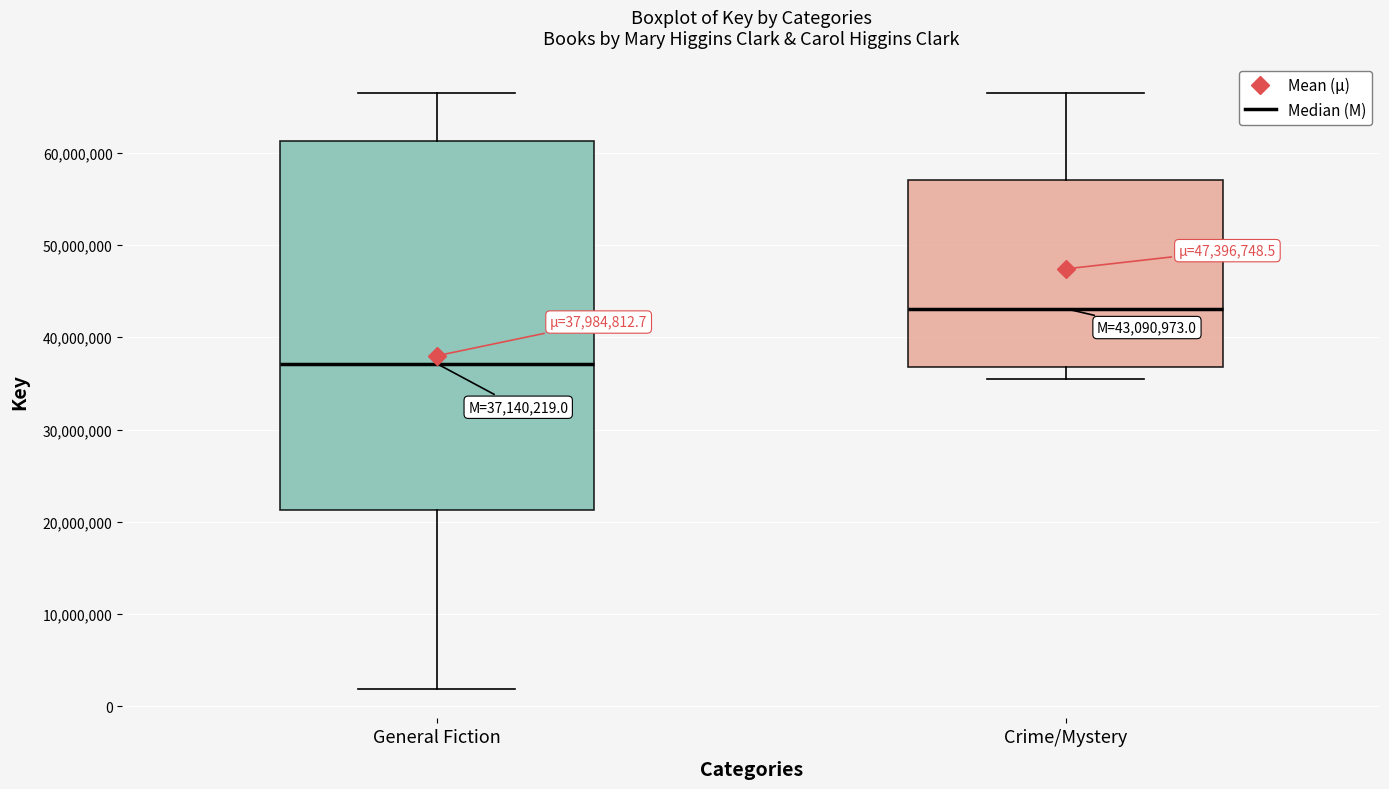

Which box is the tallest, from its lower edge to its upper edge?

General Fiction